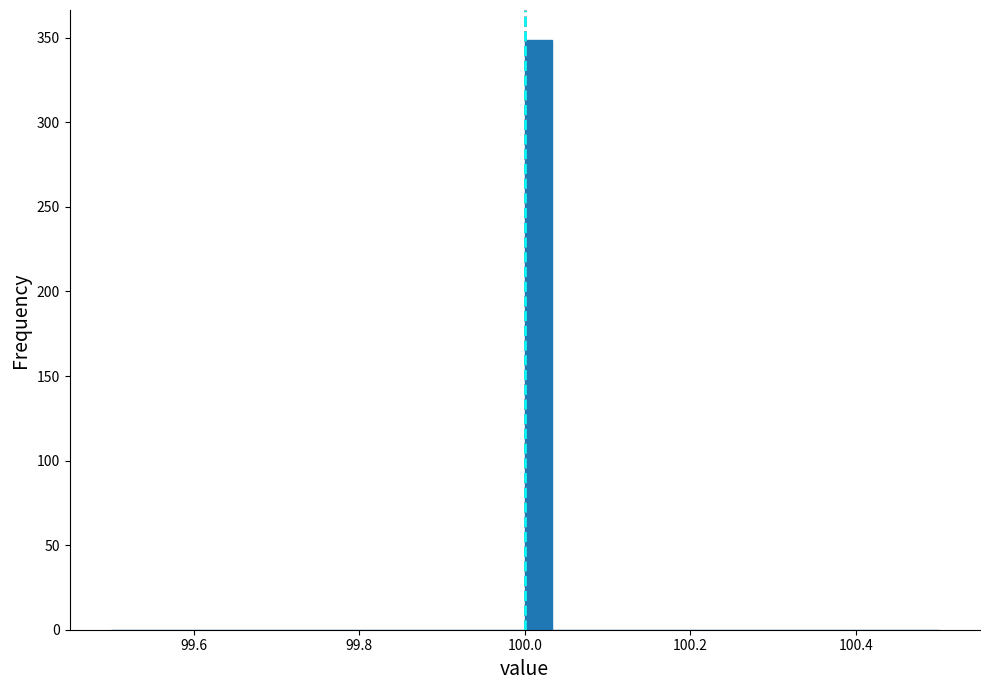

Around what value on the x-axis is the tallest bar? Give the approximate position of its centre, as read against the axis.

100.02